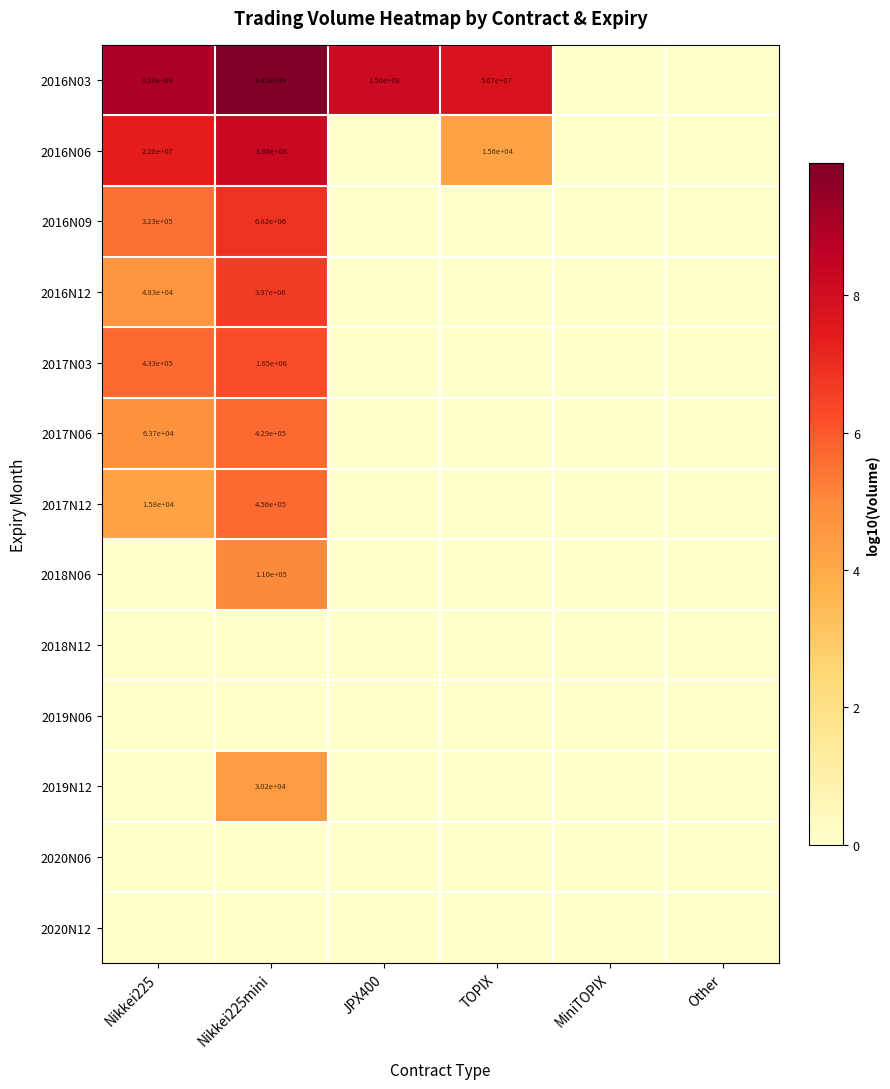

The 2016N09 series shows 5.5 at Nikkei225. True or false?

True